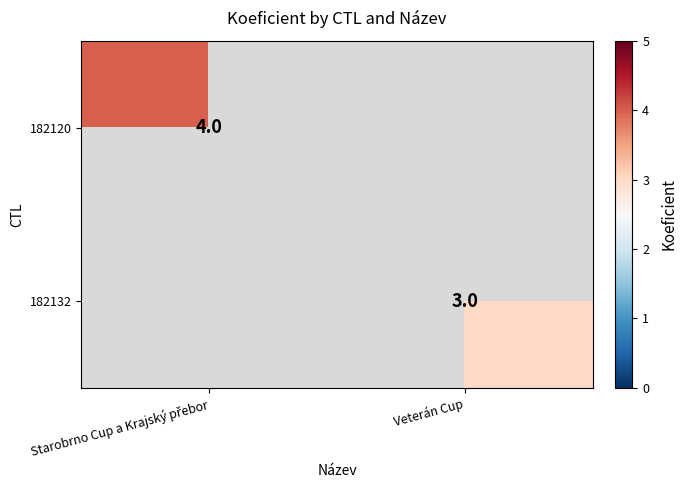

Count the number of data series in this chart.

2